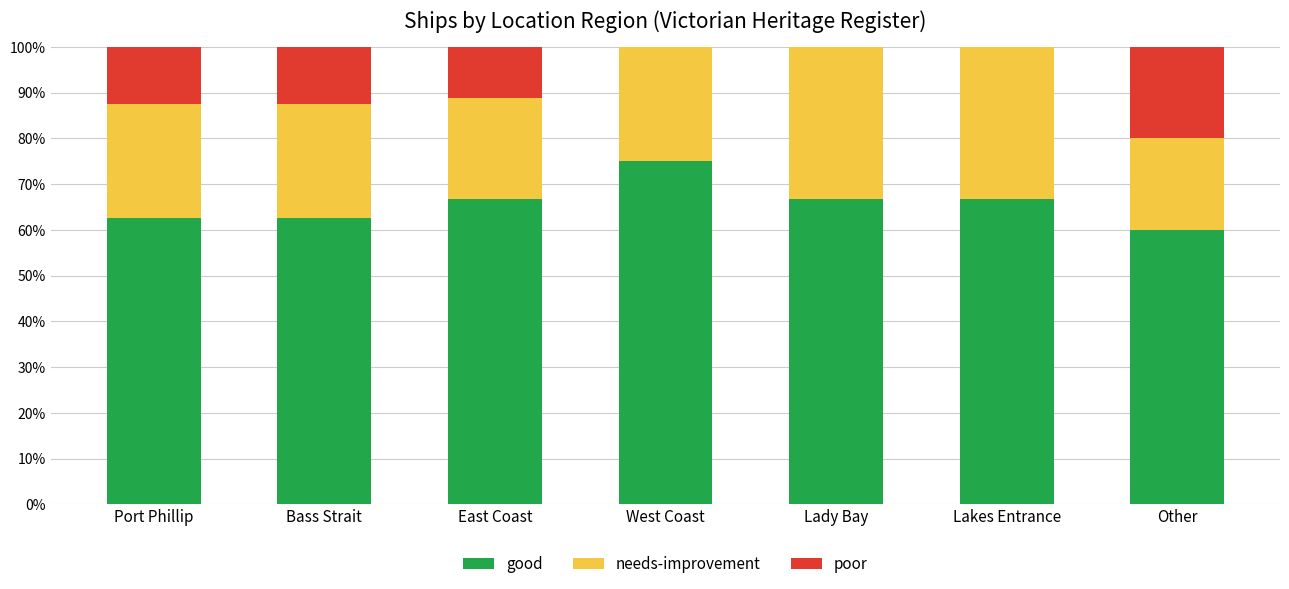

At which label does good reach its peak?

West Coast